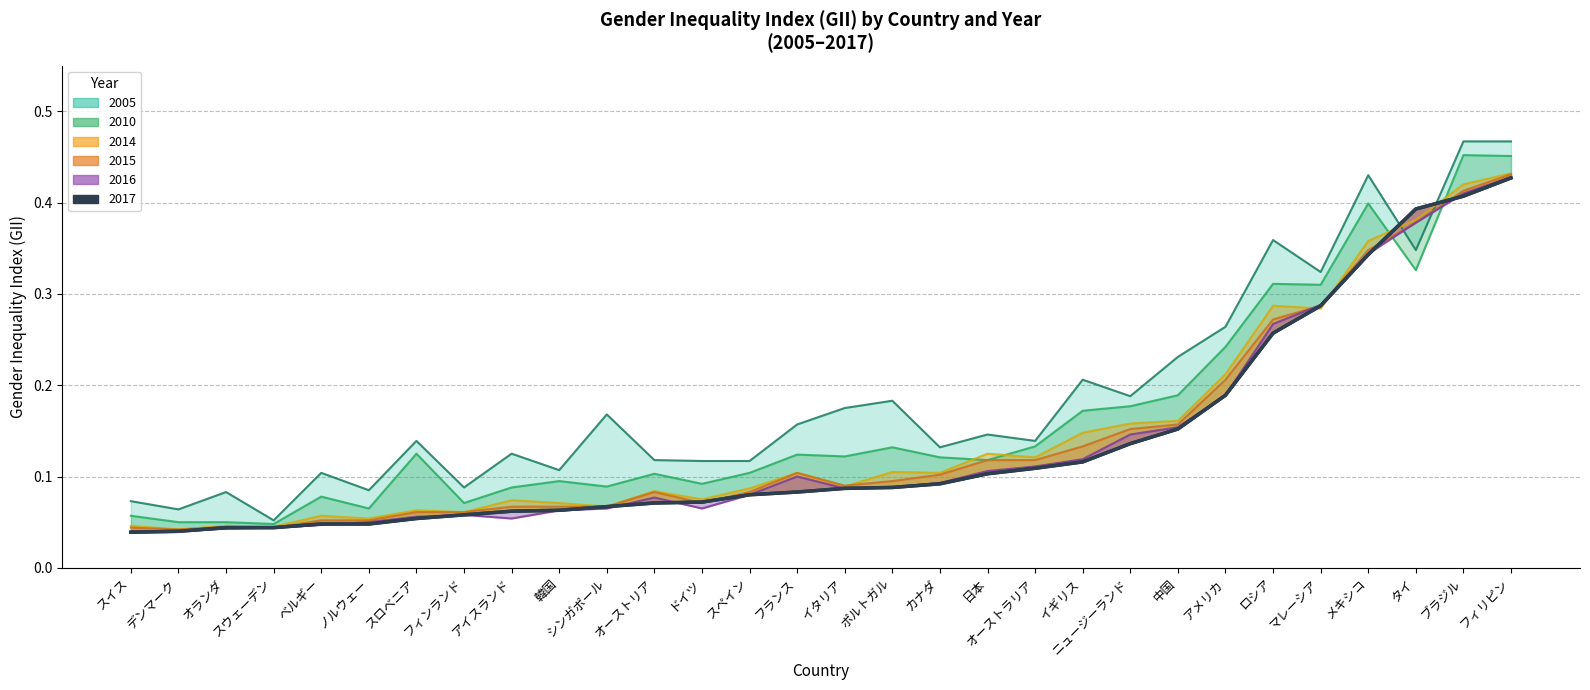

At which label is the value closest to 0?

スイス